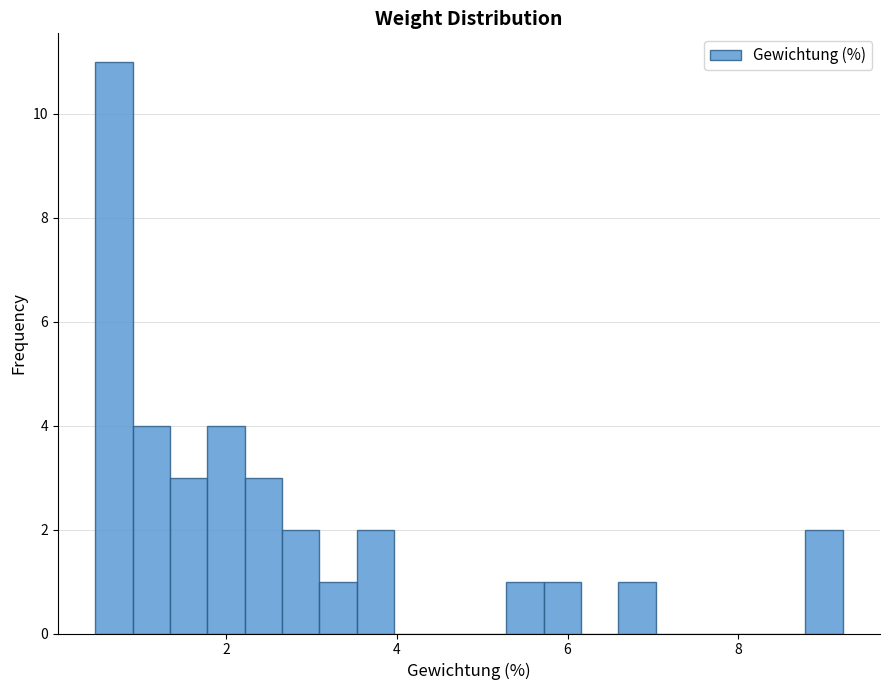

Around what value on the x-axis is the tallest bar? Give the approximate position of its centre, as read against the axis.

0.6